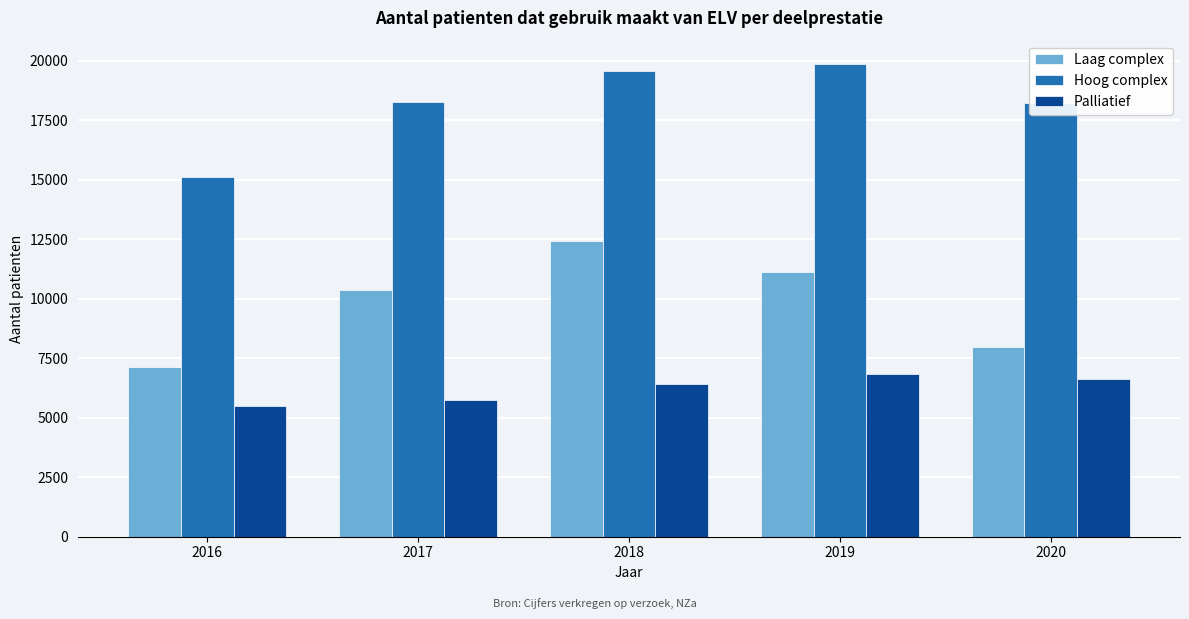

Which series has the largest total across all categories?

Hoog complex